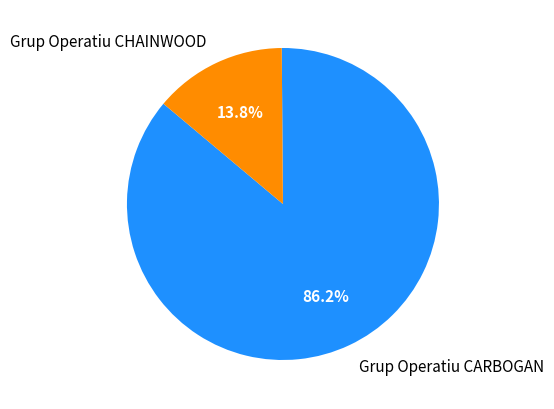

Is it true that Grup Operatiu CARBOGAN is 75% of the pie?

False